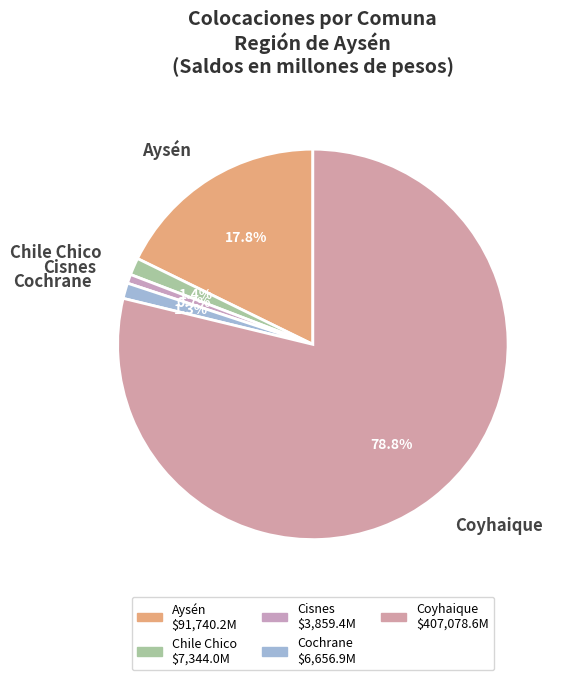

To the nearest percent, what is the difference between the largest and smallest slice percentages?

78%